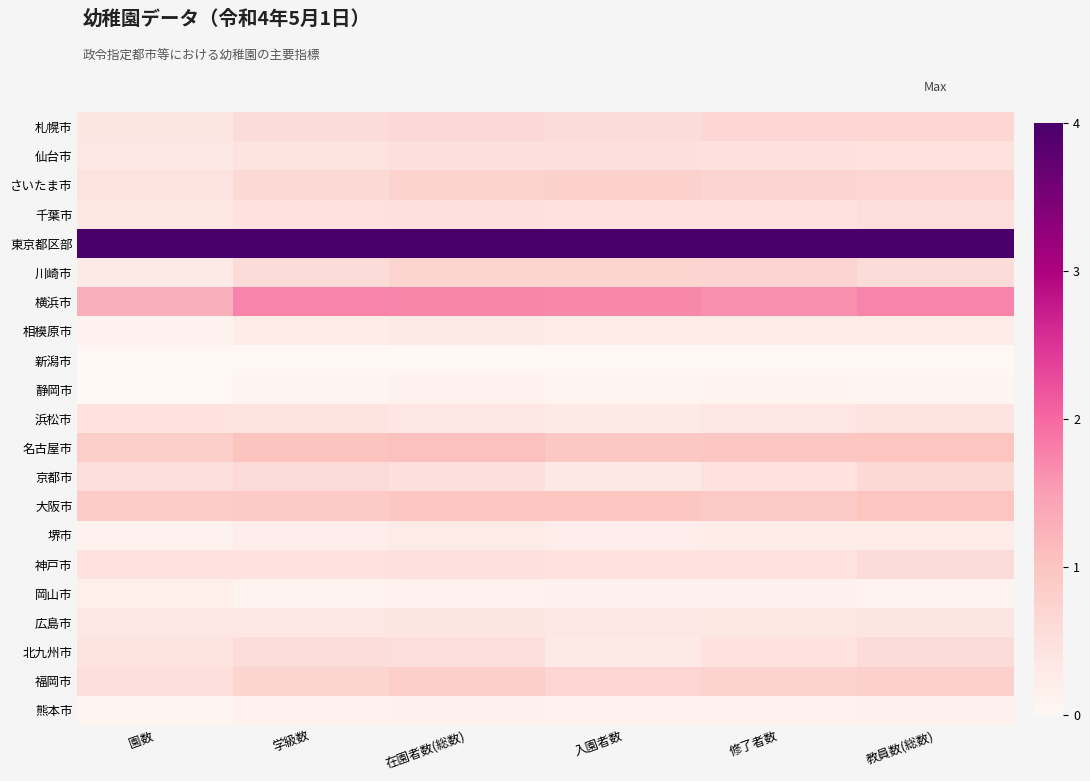

What is the spread (max minus min) of values at 園数?

1.0